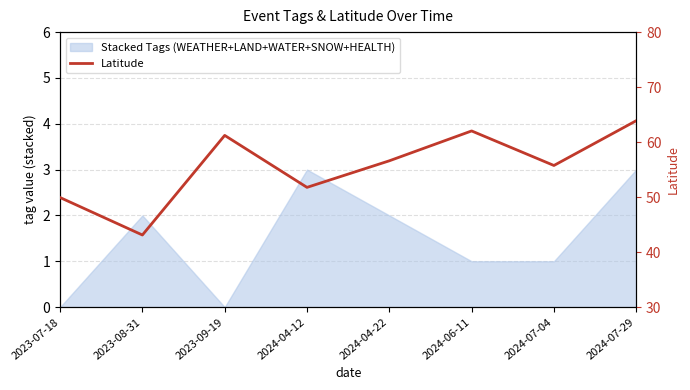

The value at 2024-07-04 is 55.8. True or false?

True